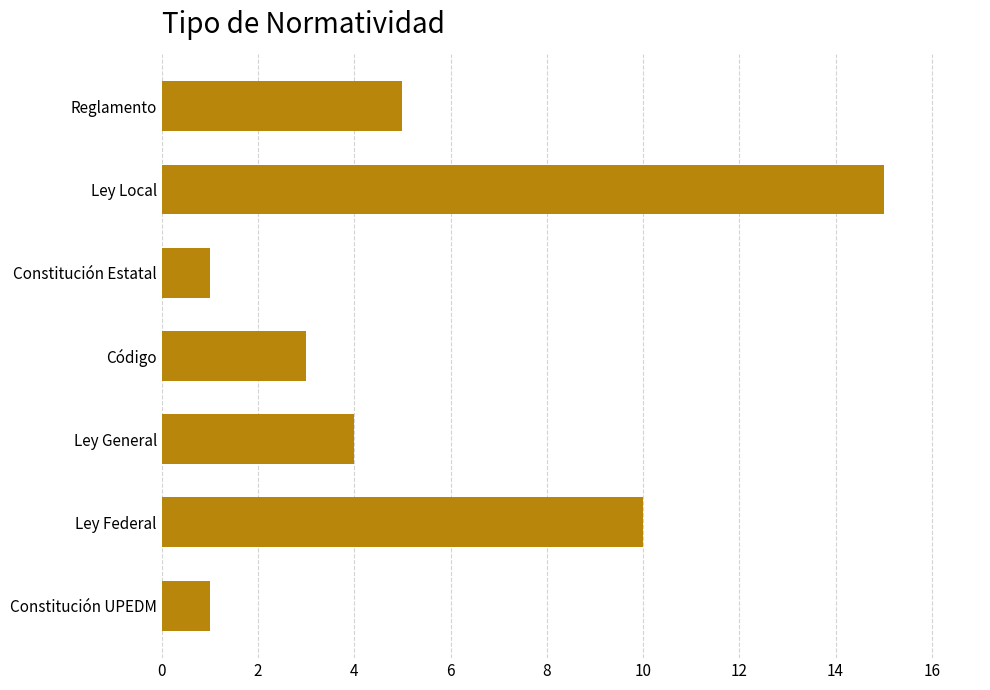

At which label is the value closest to 8?

Ley Federal